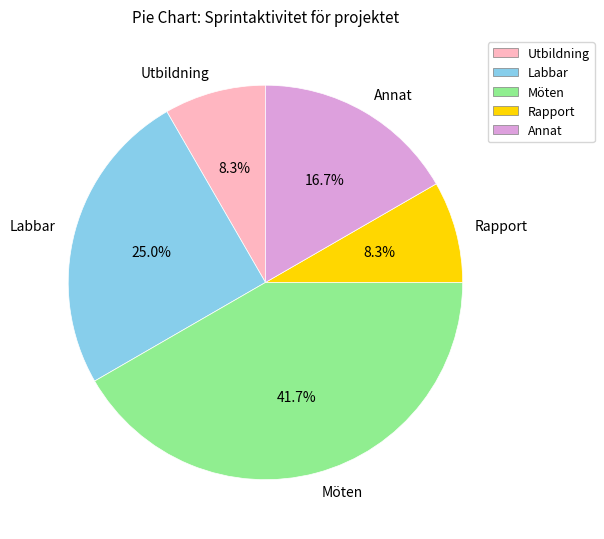

To the nearest percent, what portion does Labbar represent?

25%